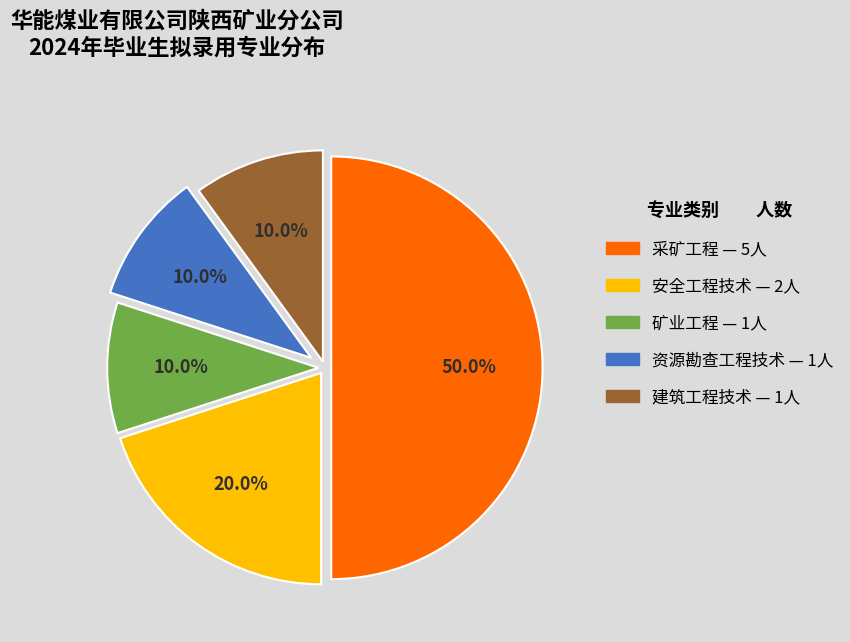

To the nearest percent, what is the average slice percentage?

20%